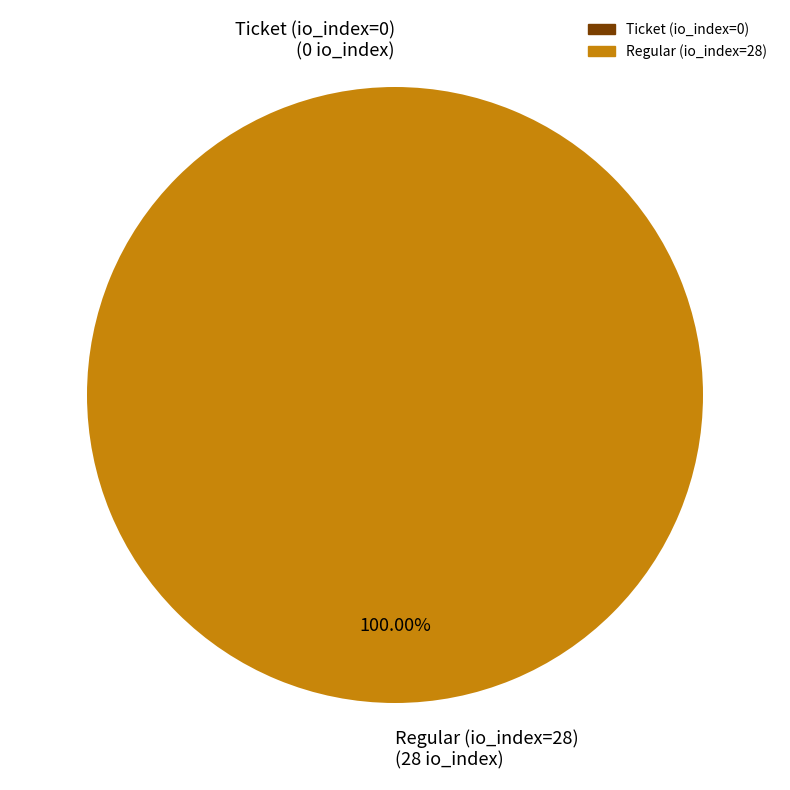

Is there a majority slice in this chart?

Yes